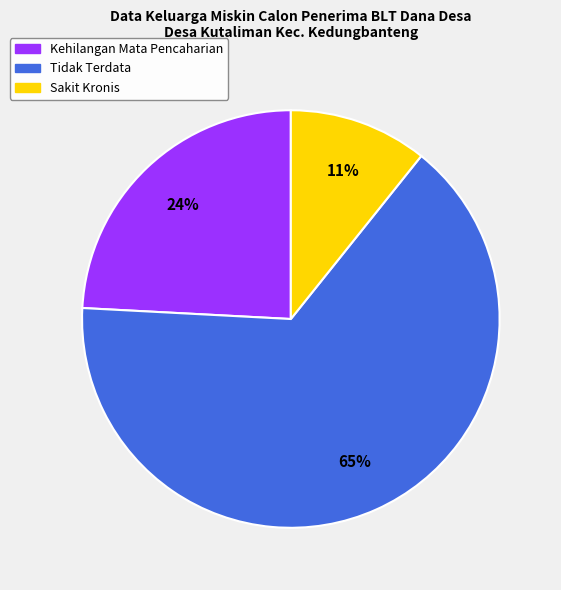

Does any single category account for the majority?

Yes